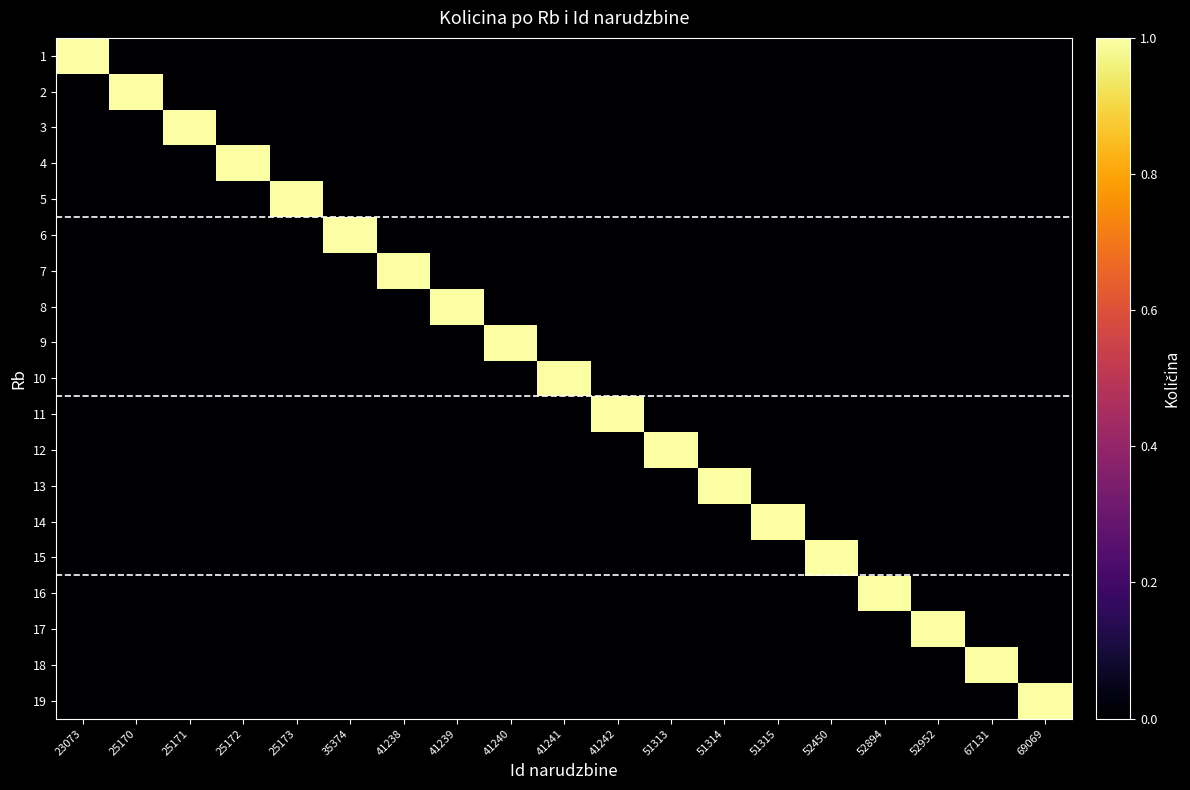

What is the total value across all series at 25172?

1